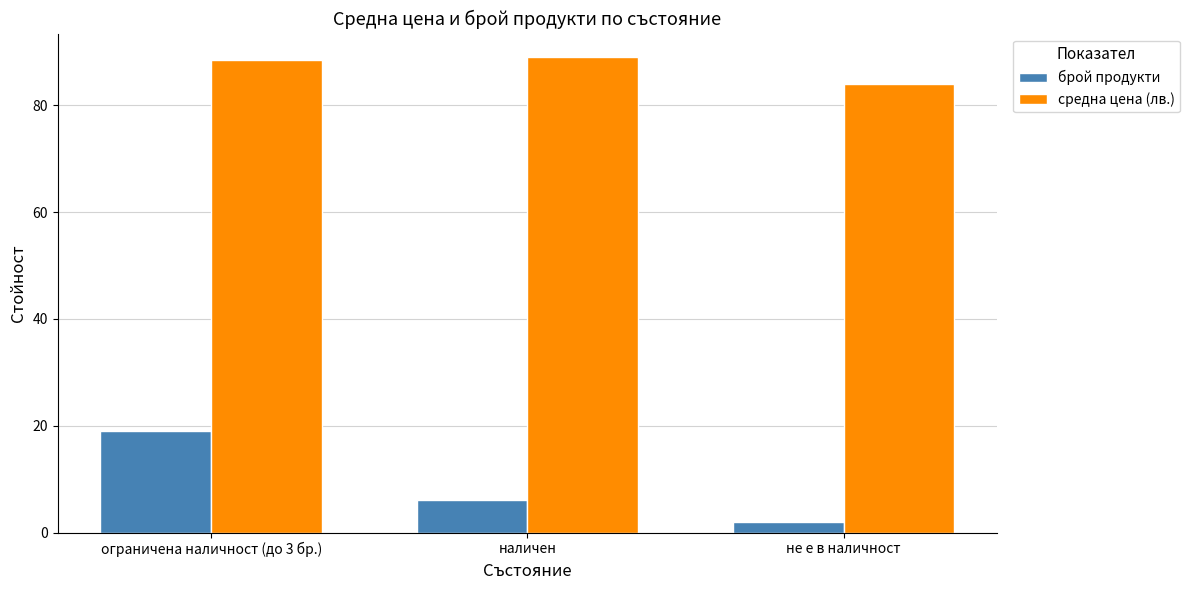

Where does the брой продукти series first go above 6?

ограничена наличност (до 3 бр.)